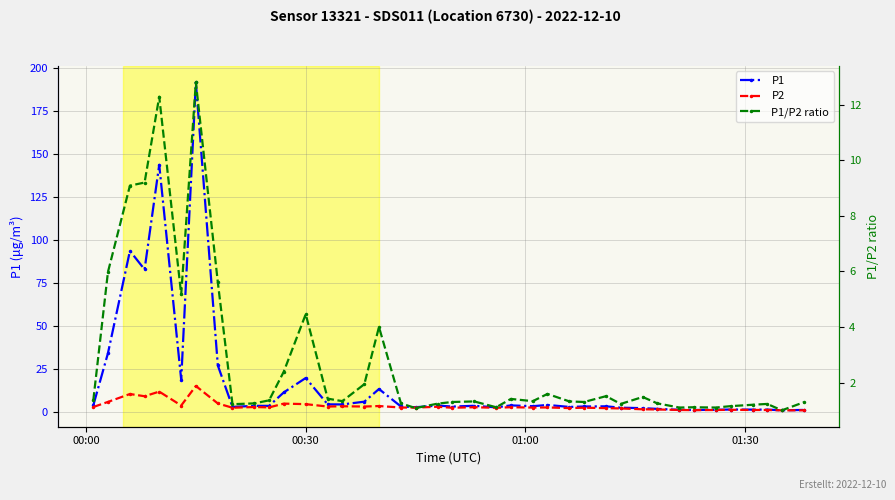

List the series in order of their peak value, highest first.

P1, P2, P1/P2 ratio